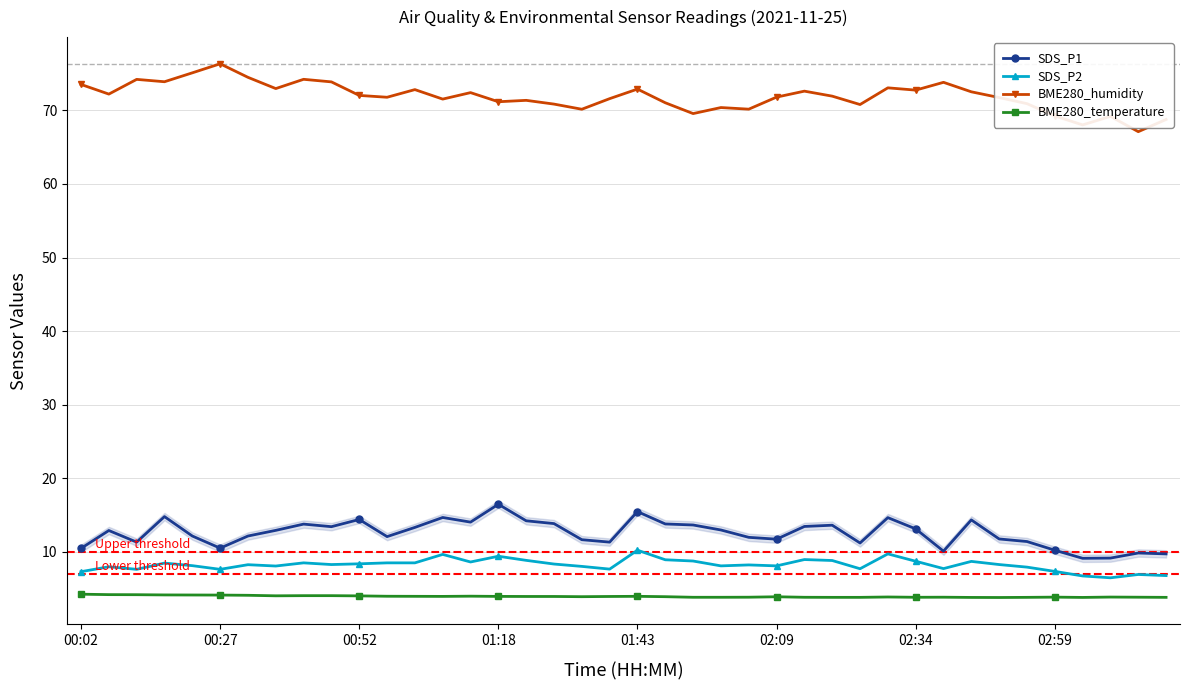

What is the sum of all BME280_humidity values?

2875.1